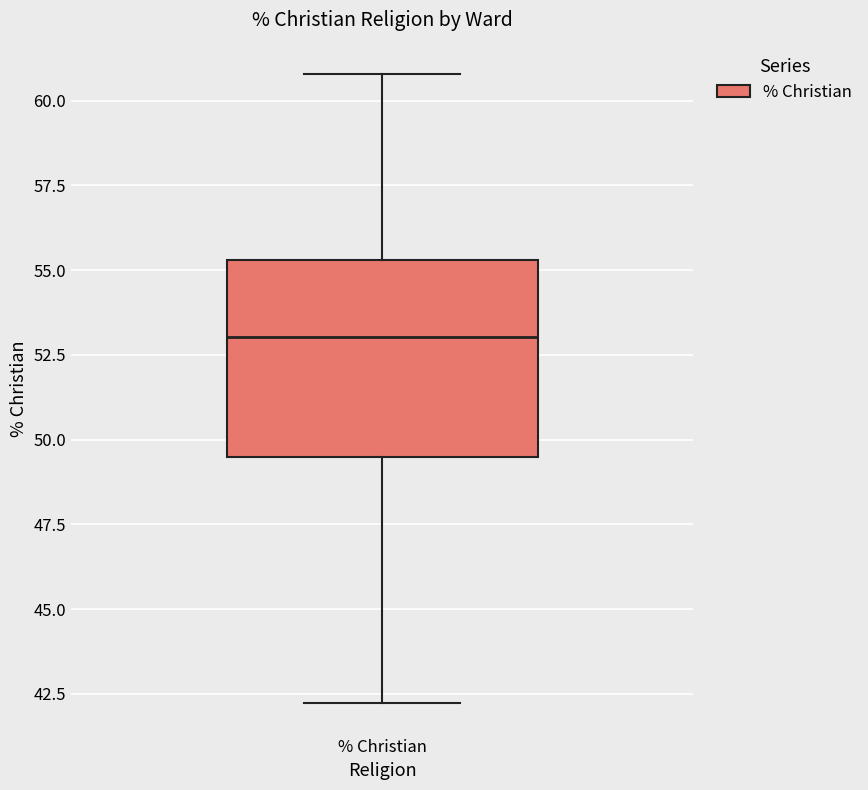

Transcribe this box plot: give where the median line is, the range the box spans, and where the two whiskers end, as read against the y-axis. The values are not printed on the chart, so give them approximately, as read against the axis.

median 53.0, box 49.5 to 55.5, whiskers 42.0 to 61.0